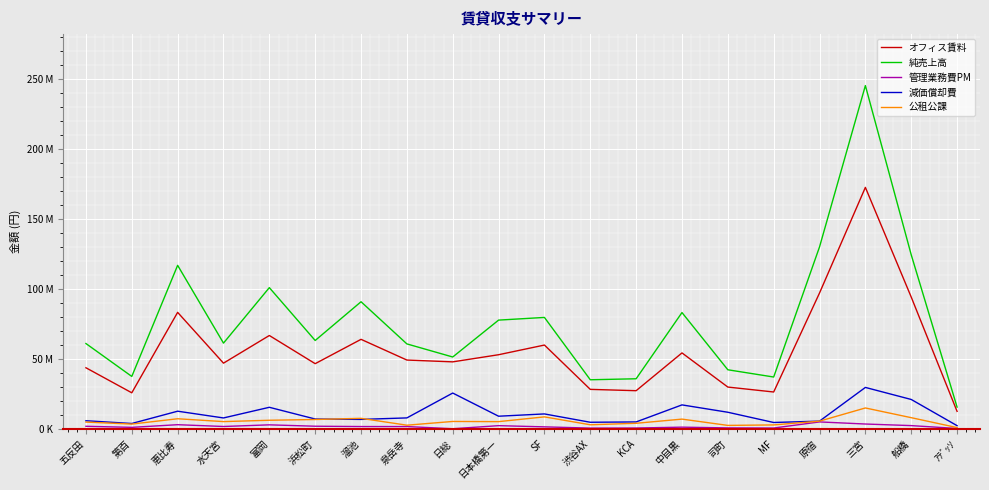

What position from the right is 原宿?

4